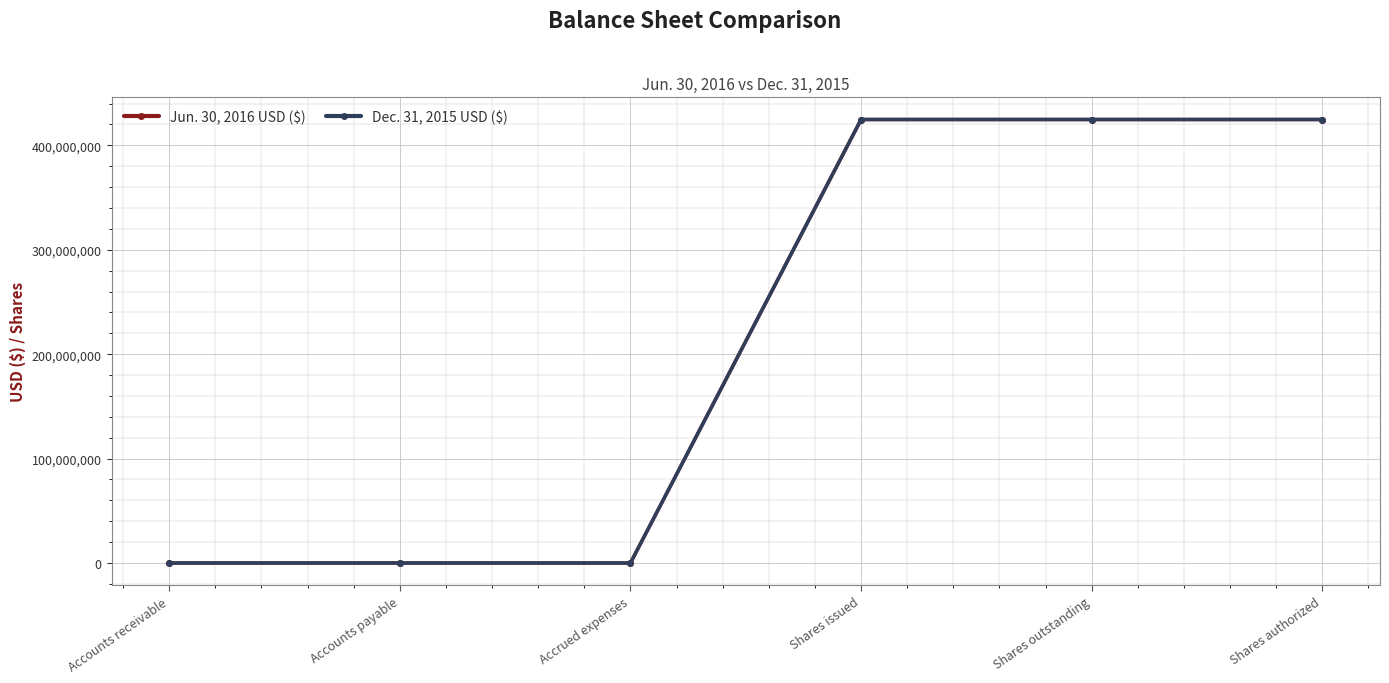

Which series has the largest range (max minus min)?

Dec. 31, 2015 USD ($)